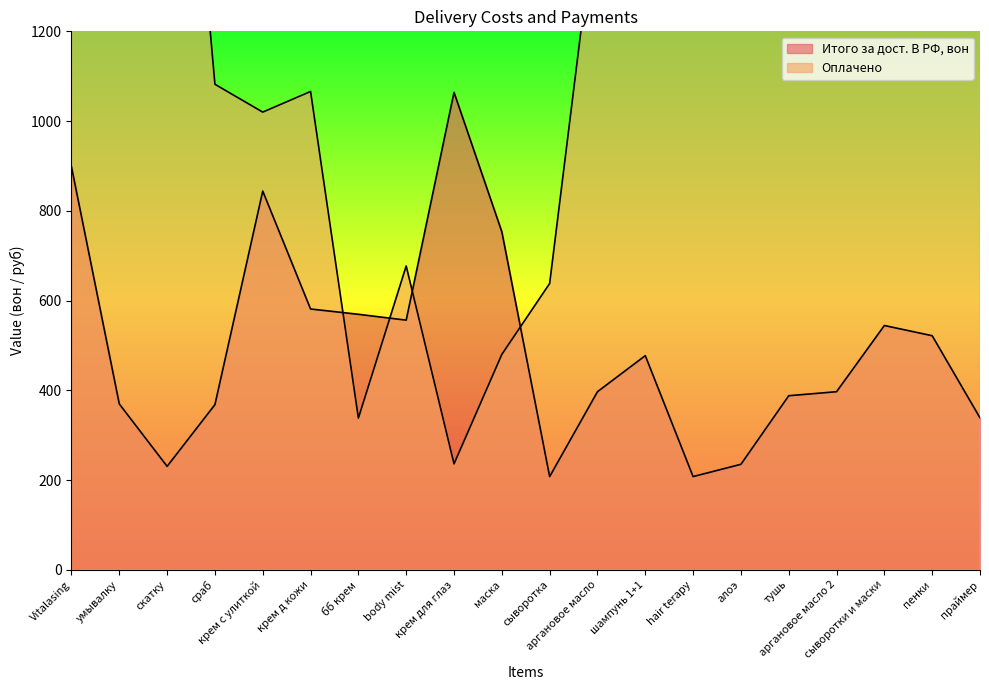

Does the chart have visible grid lines?

No